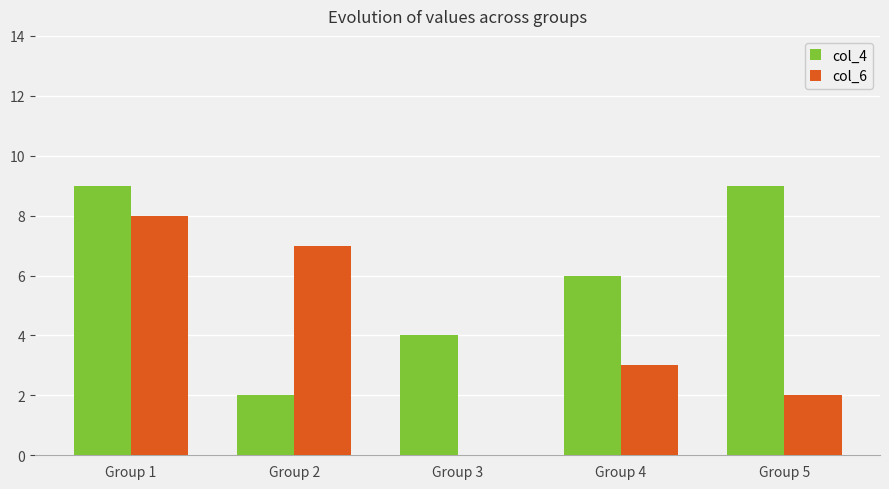

Is the value of col_6 at Group 4 greater than the value of col_4 at Group 1?

No